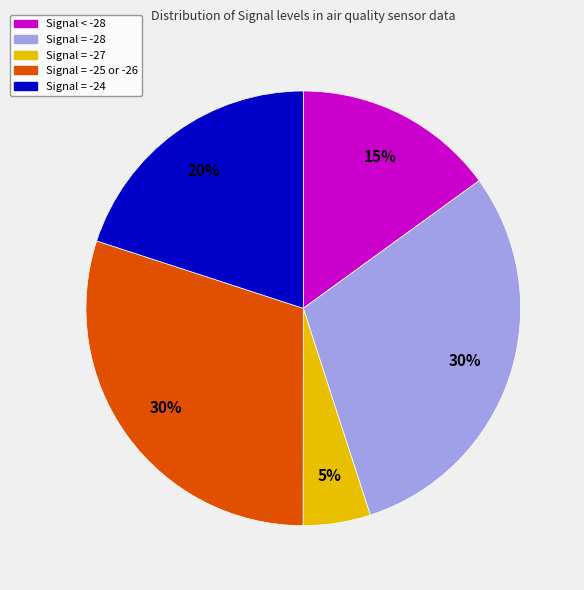

Does any single category account for the majority?

No